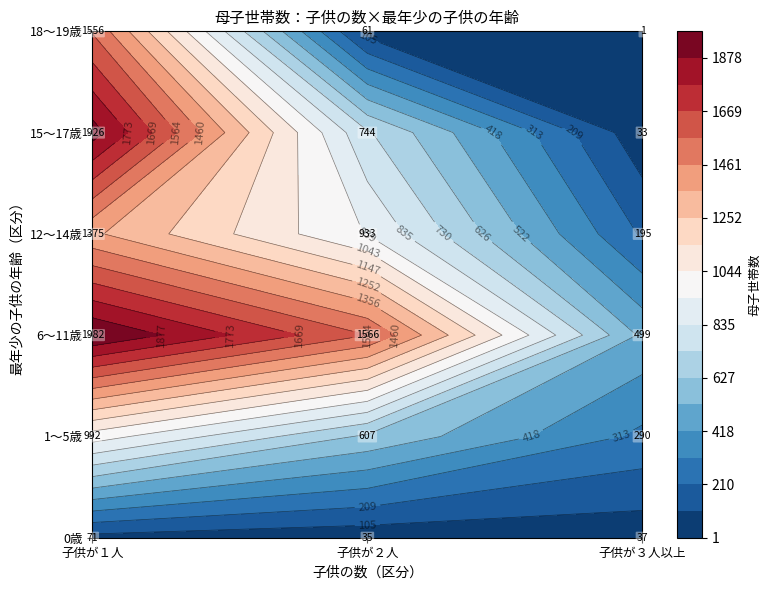

How many 12～14歳 values are between 195 and 1375?

3